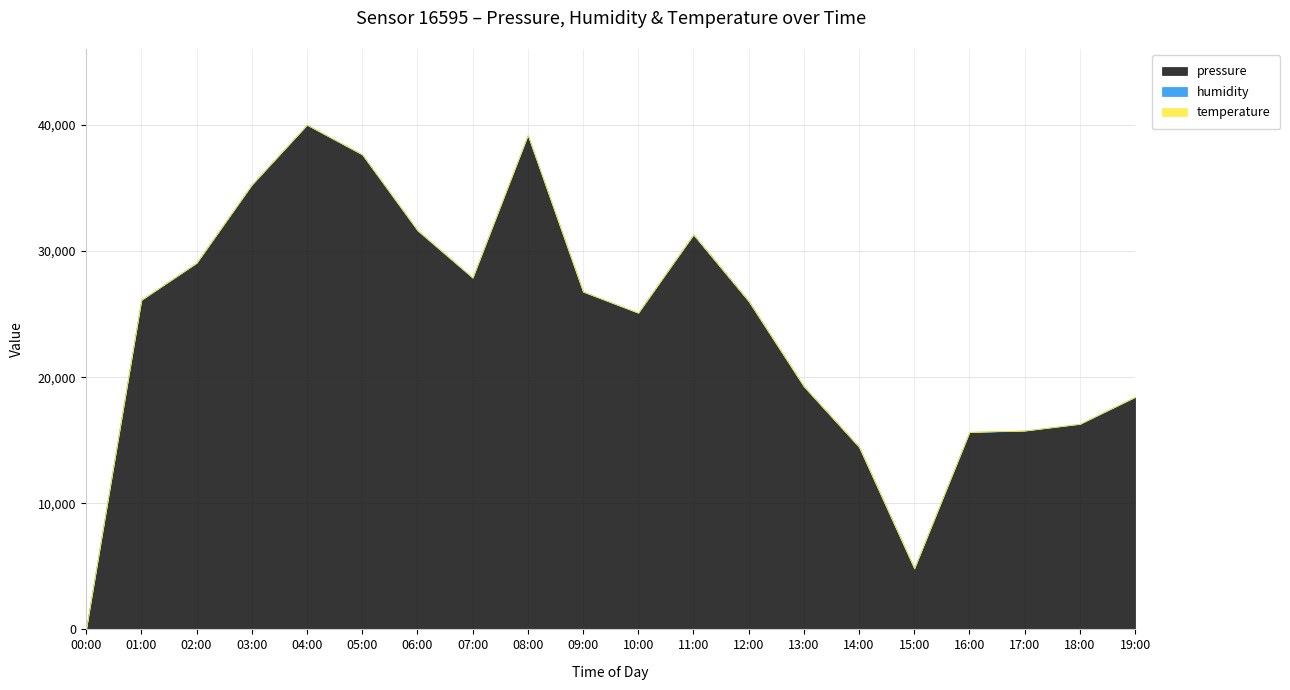

What is the maximum value for pressure?

40000.0